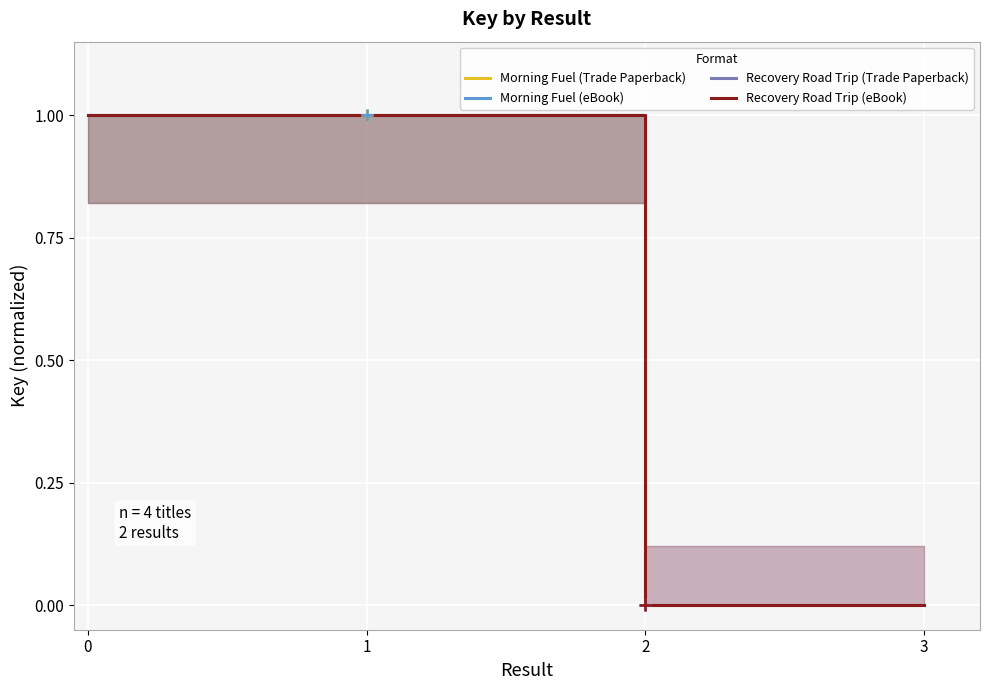

The value of Recovery Road Trip (eBook) at 3 is 0. True or false?

False